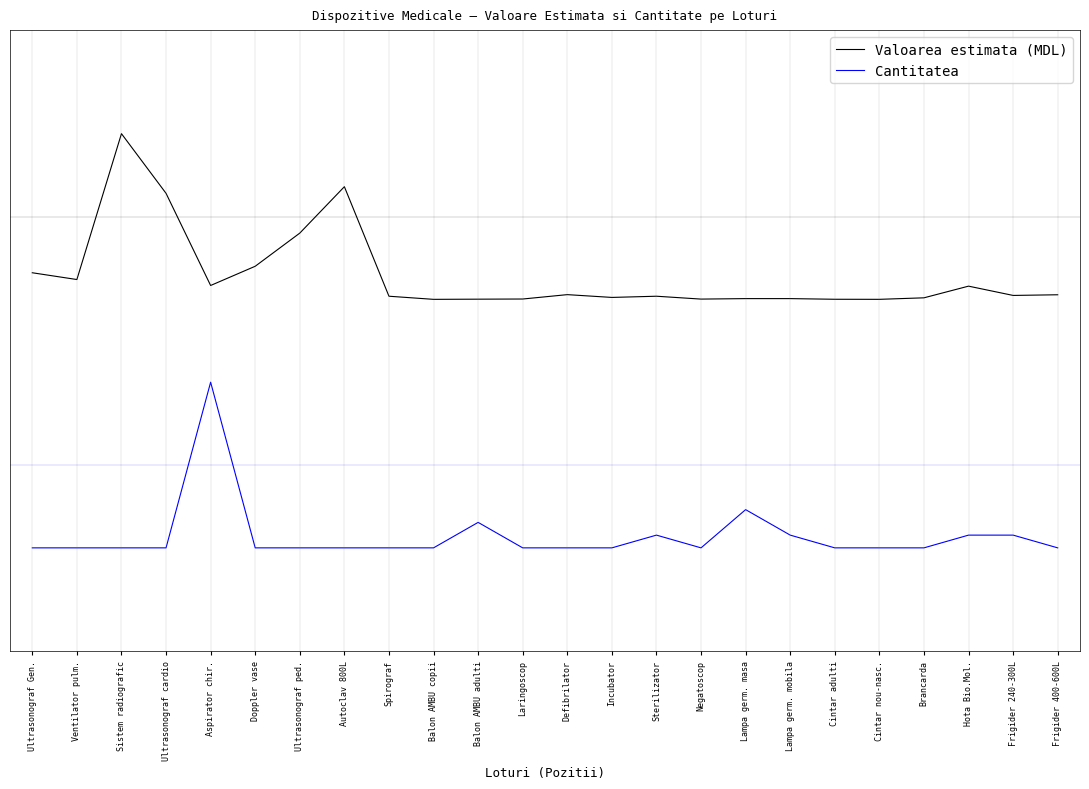

The value of Cantitatea at Cintar nou-nasc. is -2.5. True or false?

True